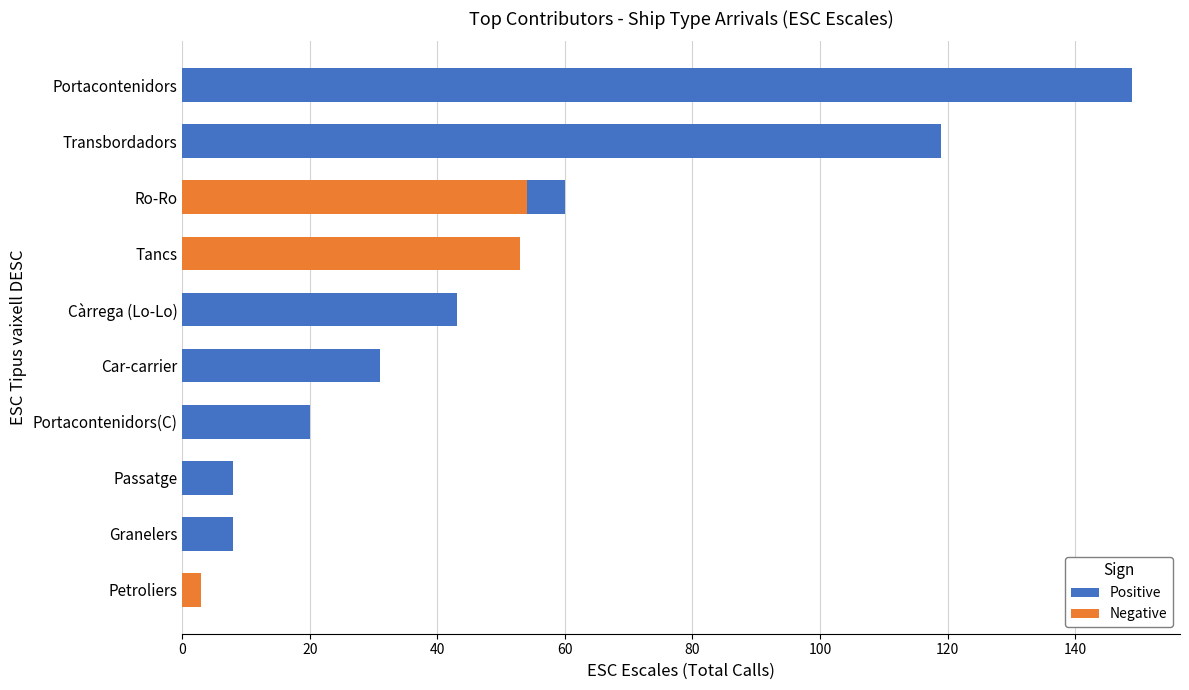

Which has a higher value, Passatge or Car-carrier?

Car-carrier